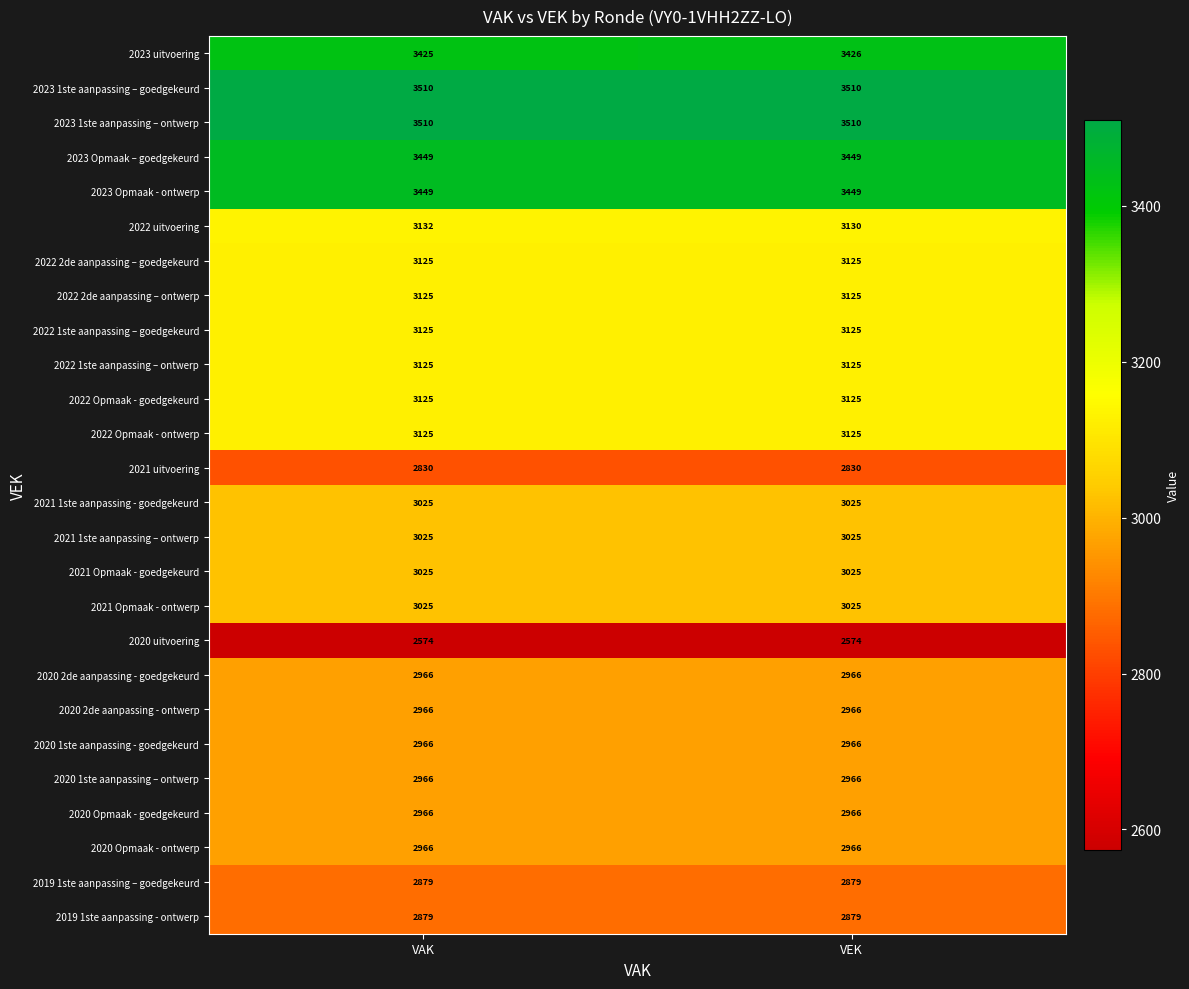

Count the number of data series in this chart.

26